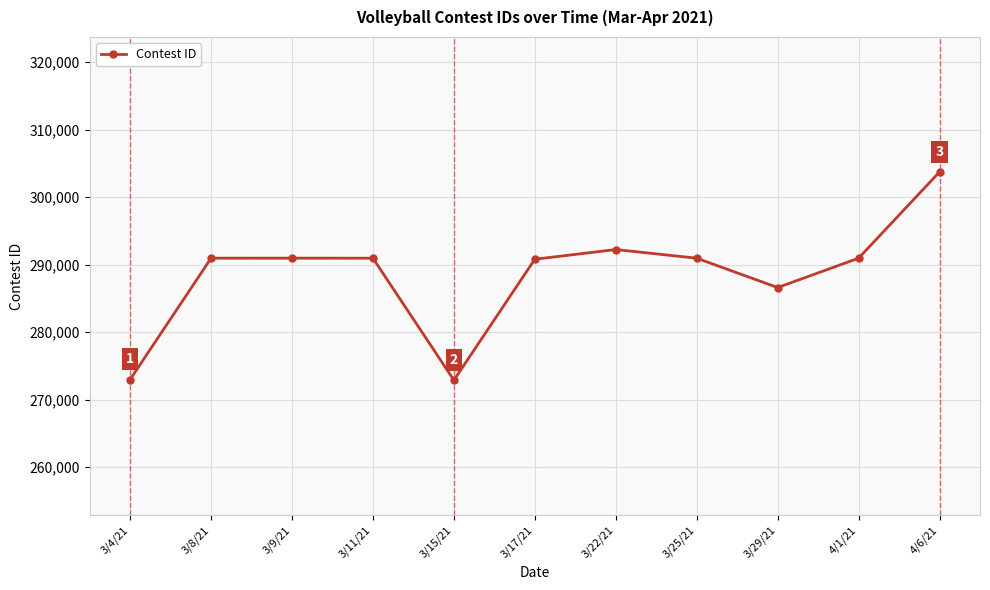

What is the label of the 3rd point from the left?

3/9/21